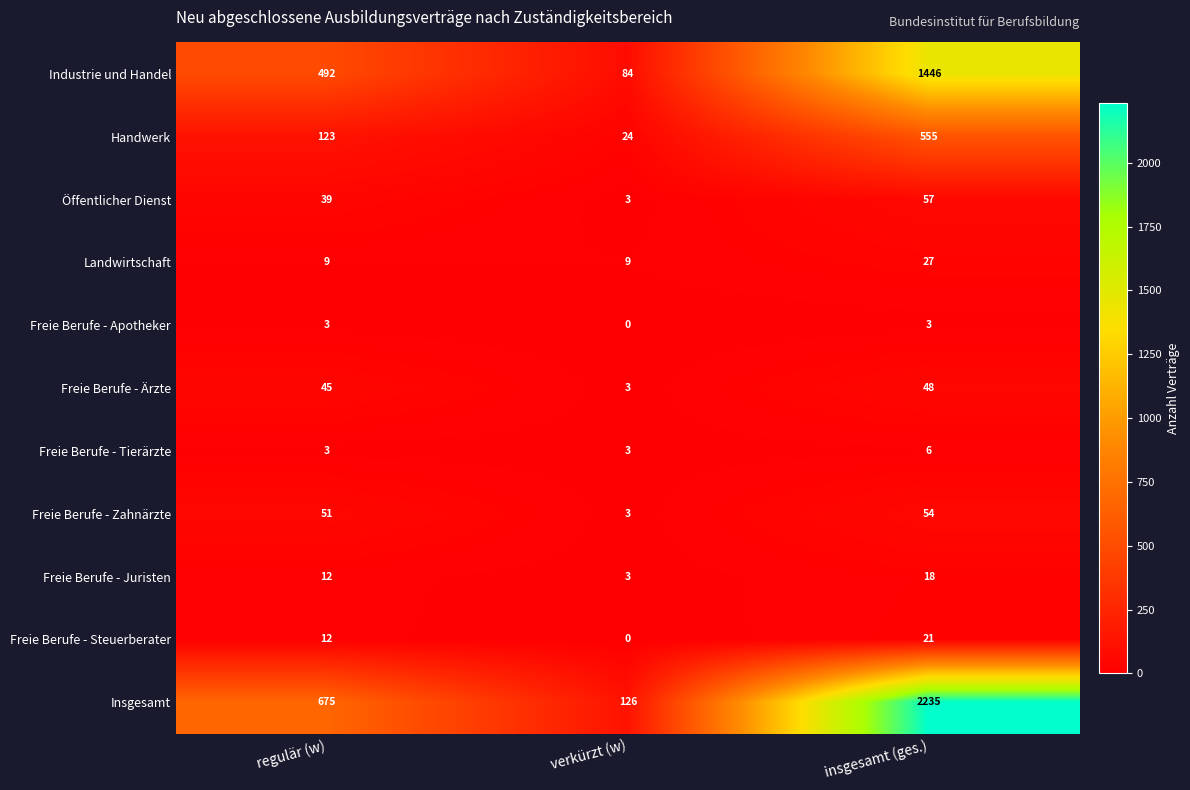

Count the Freie Berufe - Juristen values in the range 3 to 18.

3